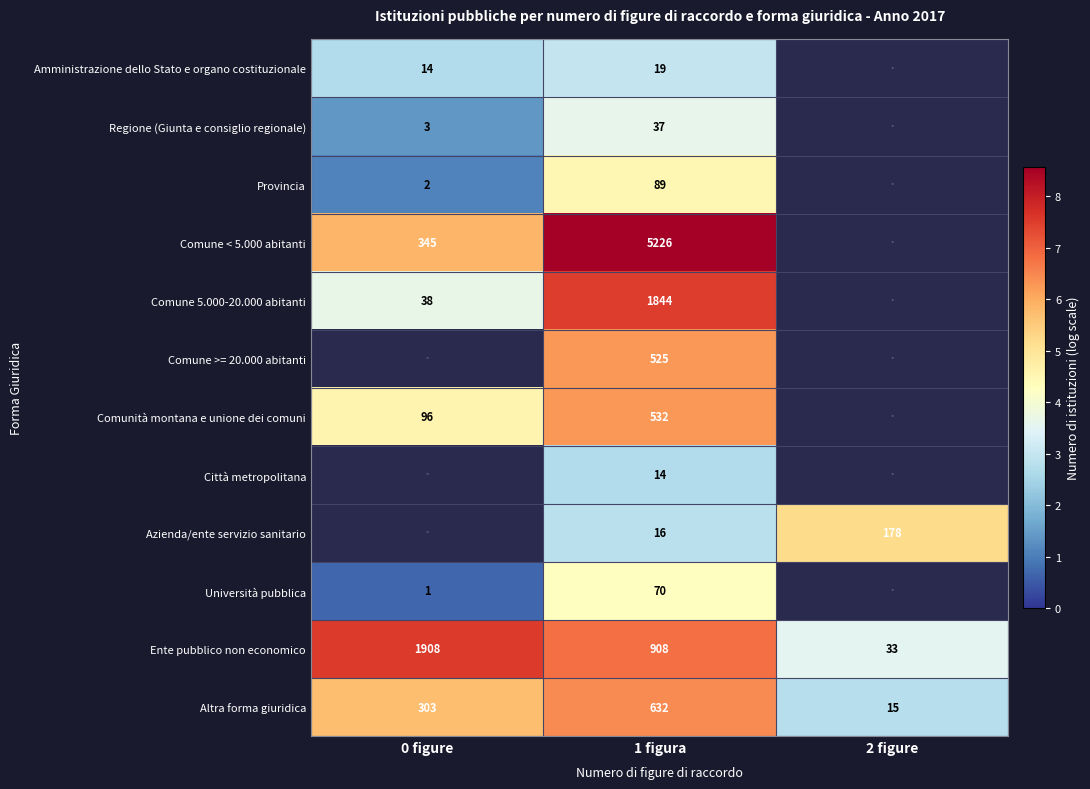

What is the sum of the Altra forma giuridica values at 2 figure and 1 figura?

647